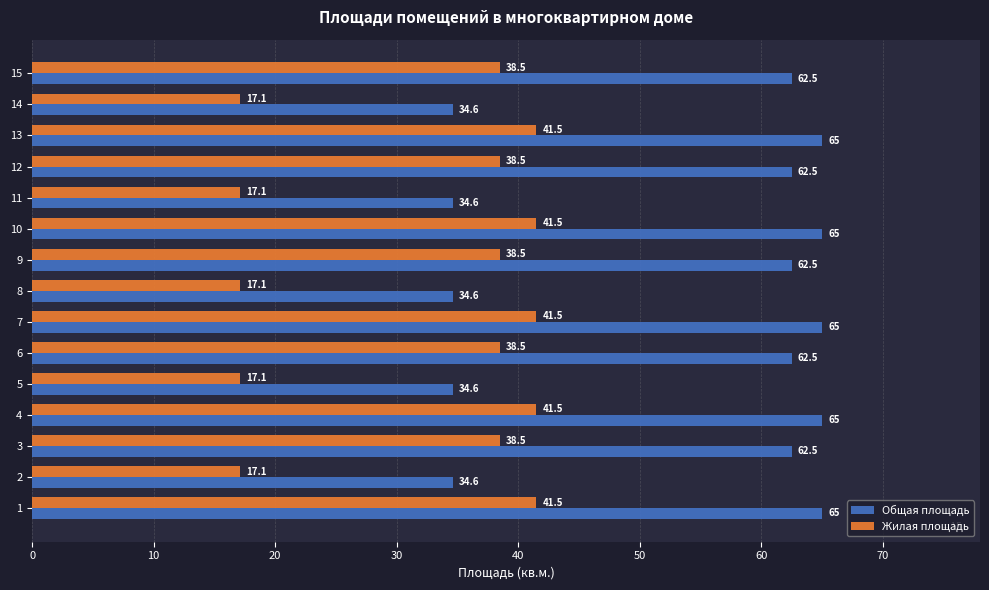

What is the total value across all series at 10?

106.5